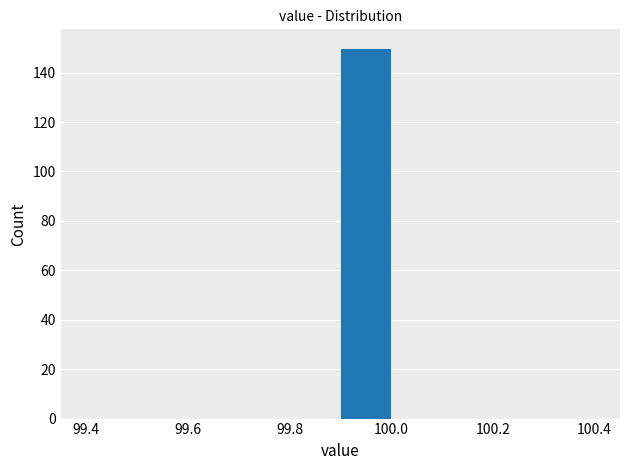

Which range on the x-axis has the tallest bar?

99.9 to 100.0